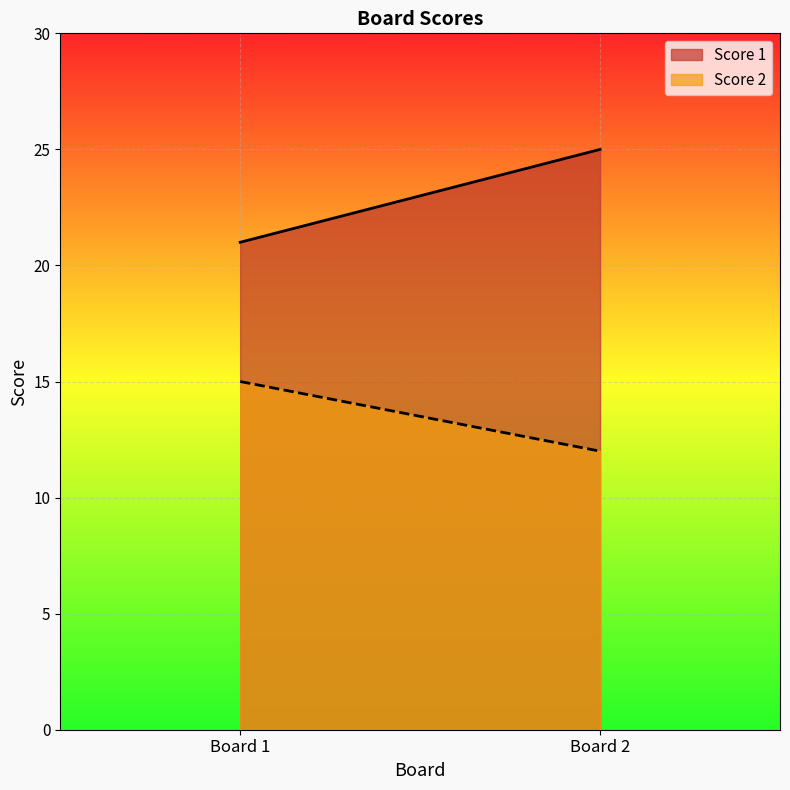

Which series has the widest spread of values?

Score 1